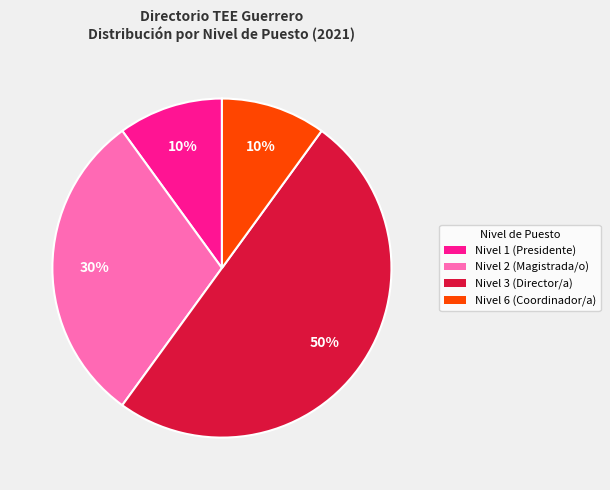

Is the sum of Nivel 6 (Coordinador/a) and Nivel 2 (Magistrada/o) greater than half?

No